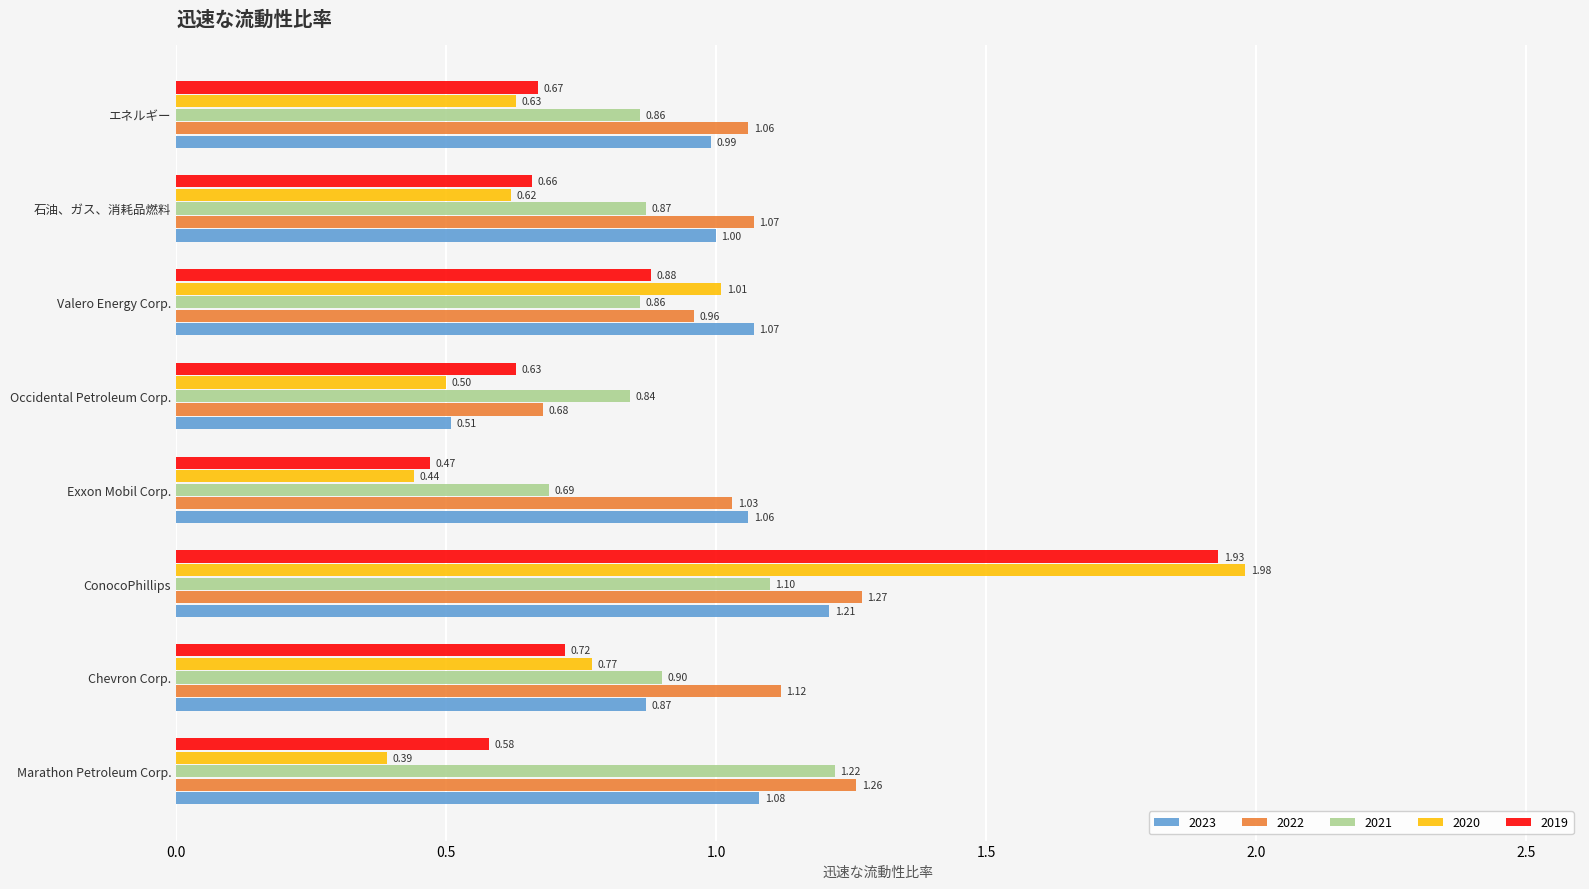

Where is 2019 nearest to the value 1?

Valero Energy Corp.